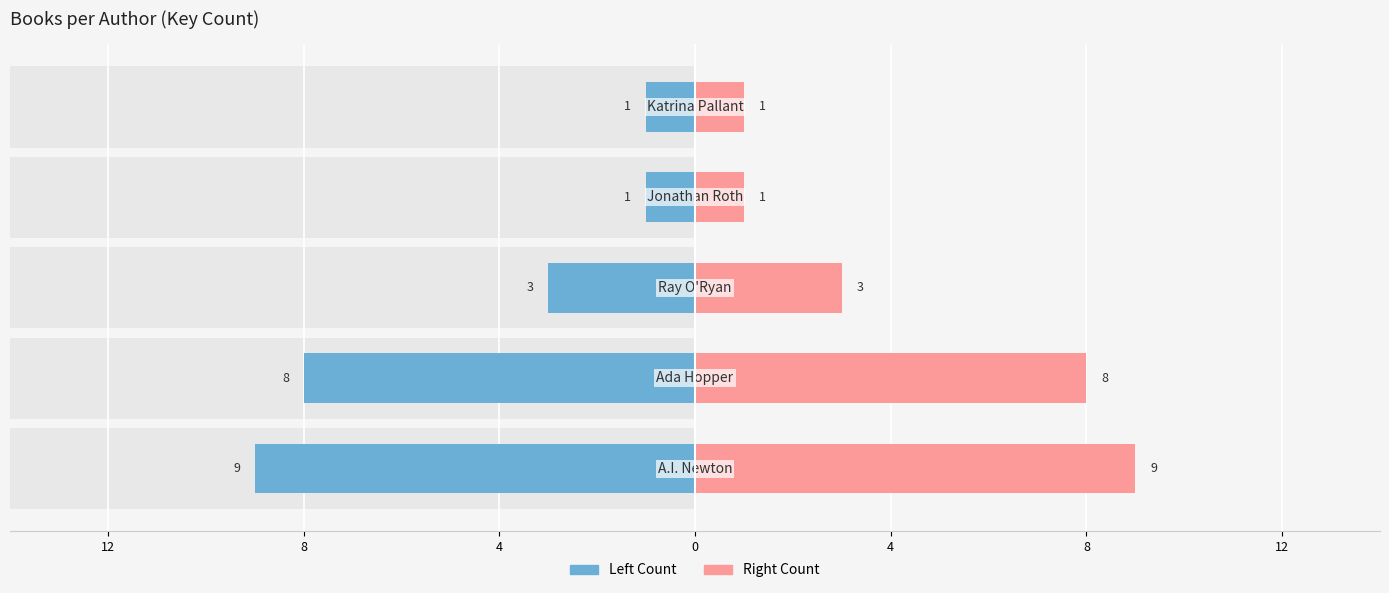

Does the chart contain any negative values?

No